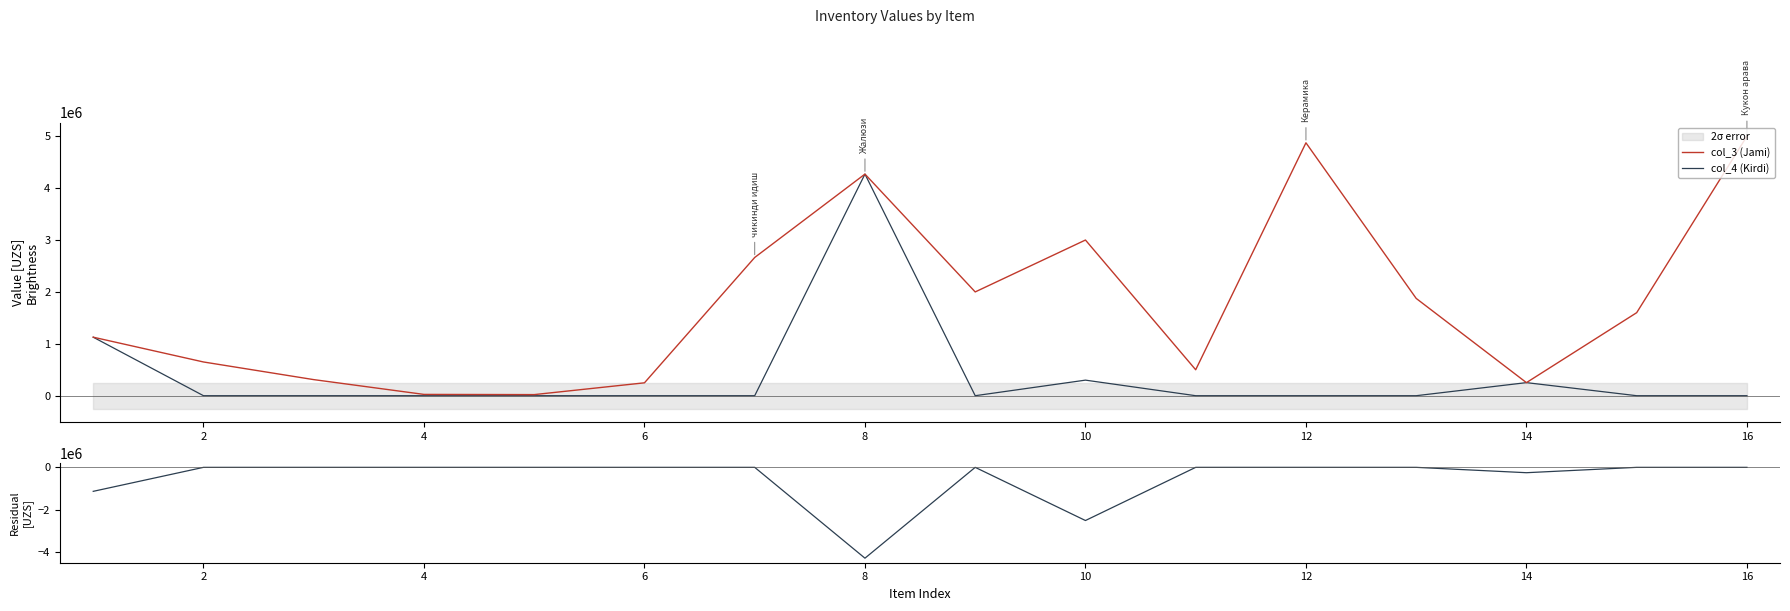

What is the sum of all col_3 (Jami) values?

28417292